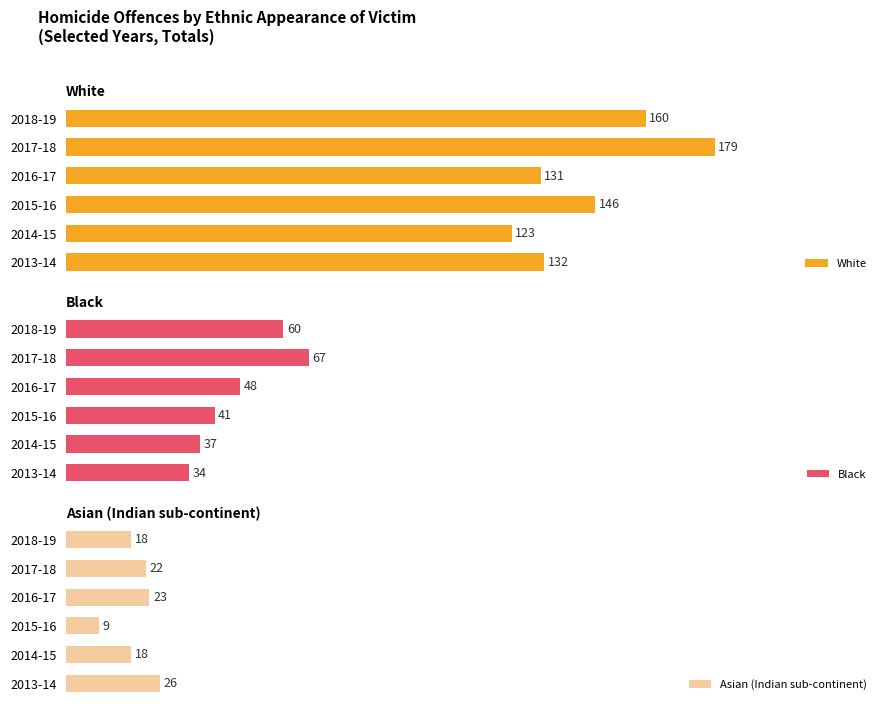

Rank the categories by Black value from lowest to highest.

2013-14, 2014-15, 2015-16, 2016-17, 2018-19, 2017-18